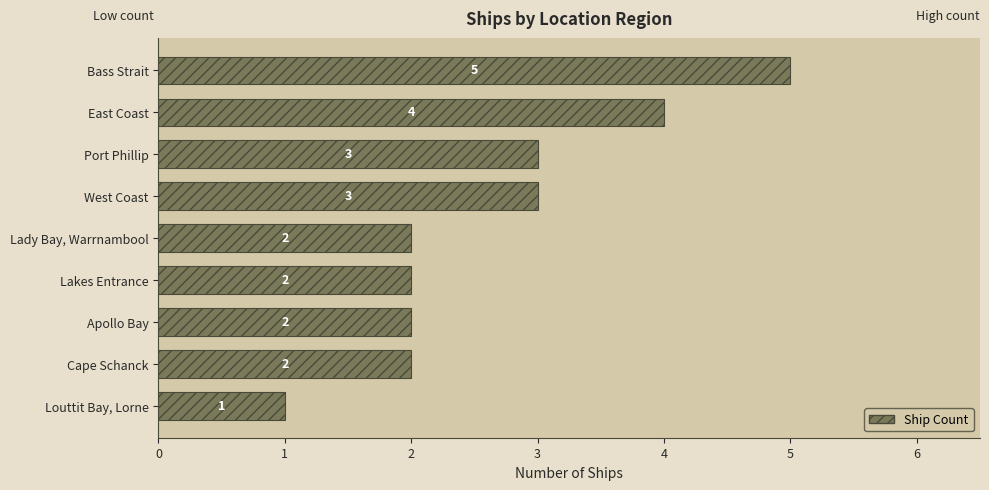

Does the chart contain any negative values?

No